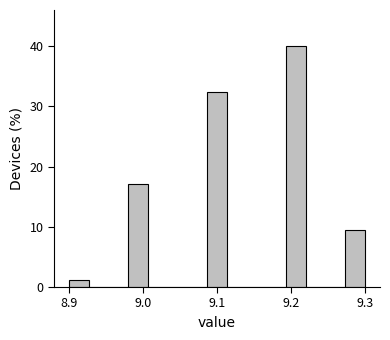

Around what value on the x-axis is the tallest bar? Give the approximate position of its centre, as read against the axis.

9.21